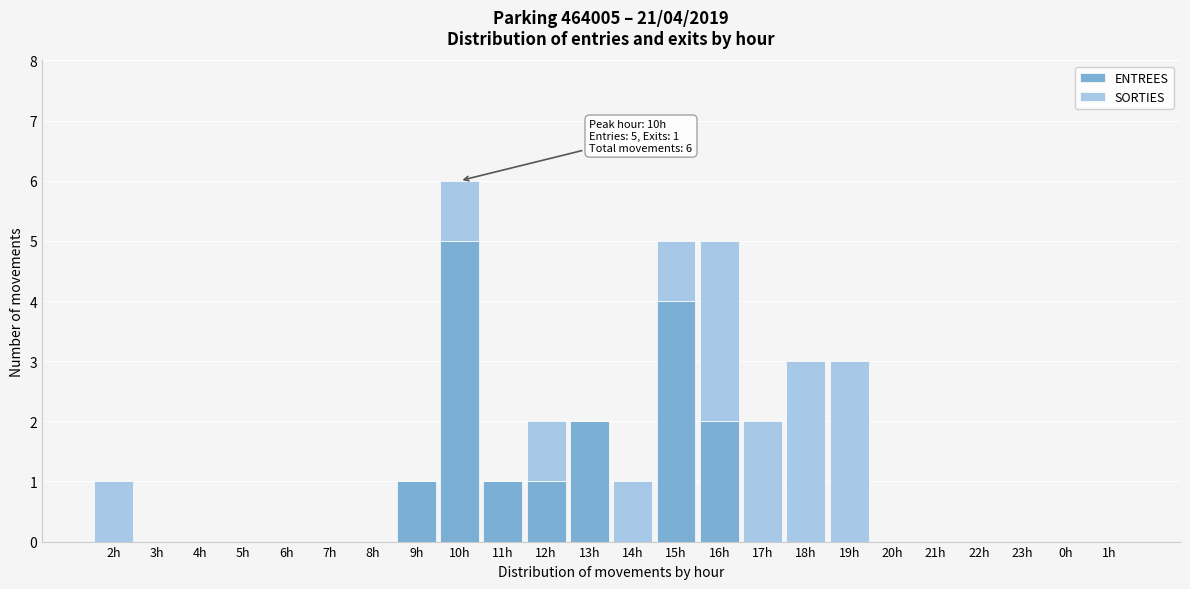

At which category is the sum across all series the highest?

10h